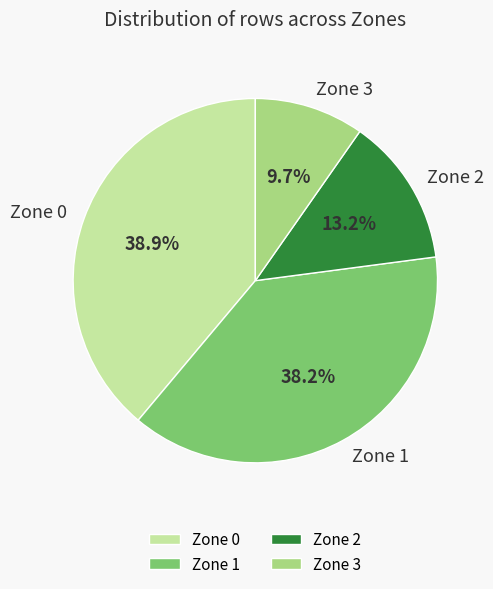

How many slices are in this pie chart?

4